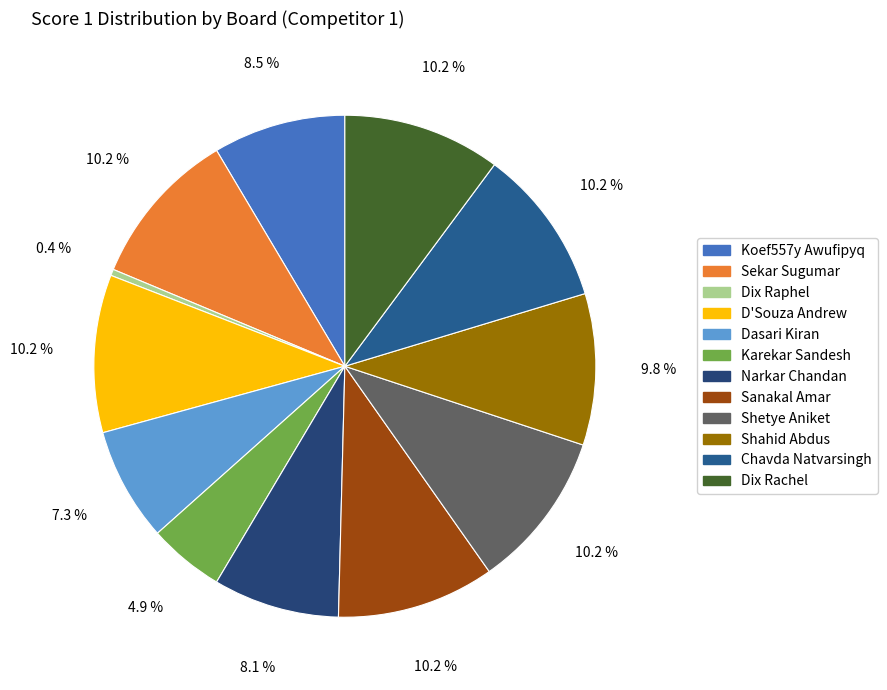

Is there a majority slice in this chart?

No